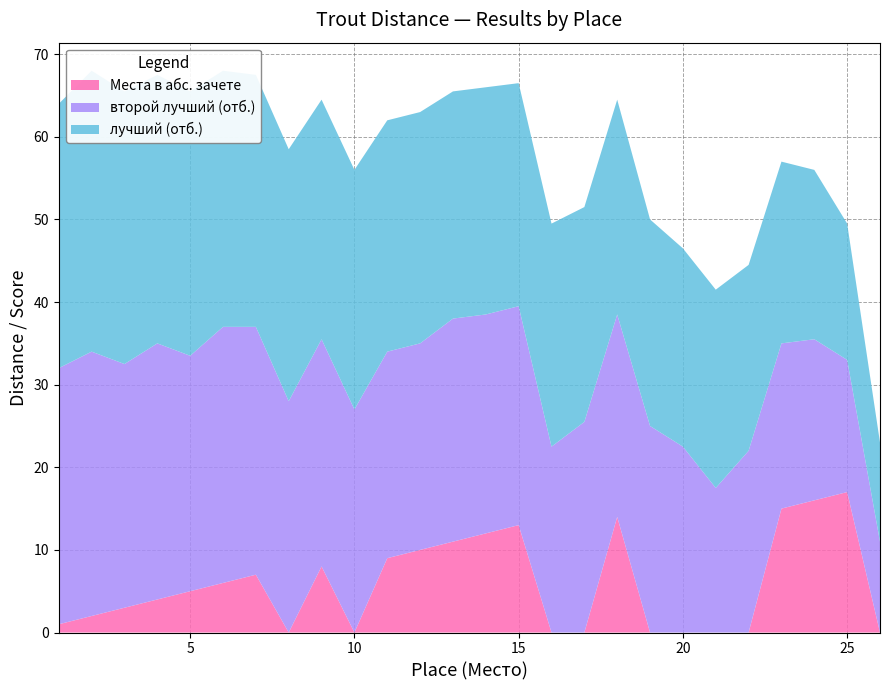

Reading right to left, list all the values displayed in this chart.

второй лучший (отб.): 26=11.0	25=16.0	24=19.5	23=20.0	22=22.0	21=17.5	20=22.5	19=25.0	18=24.5	17=25.5	16=22.5	15=26.5	14=26.5	13=27.0	12=25.0	11=25.0	10=27.0	9=27.5	8=28.0	7=30.0	6=31.0	5=28.5	4=31.0	3=29.5	2=32.0	1=31.0
лучший (отб.): 26=12.0	25=16.5	24=20.5	23=22.0	22=22.5	21=24.0	20=24.0	19=25.0	18=26.0	17=26.0	16=27.0	15=27.0	14=27.5	13=27.5	12=28.0	11=28.0	10=29.0	9=29.0	8=30.5	7=30.5	6=31.0	5=32.0	4=32.5	3=33.0	2=34.0	1=32.0
Места в абс. зачете: 26=0.0	25=17.0	24=16.0	23=15.0	22=0.0	21=0.0	20=0.0	19=0.0	18=14.0	17=0.0	16=0.0	15=13.0	14=12.0	13=11.0	12=10.0	11=9.0	10=0.0	9=8.0	8=0.0	7=7.0	6=6.0	5=5.0	4=4.0	3=3.0	2=2.0	1=1.0